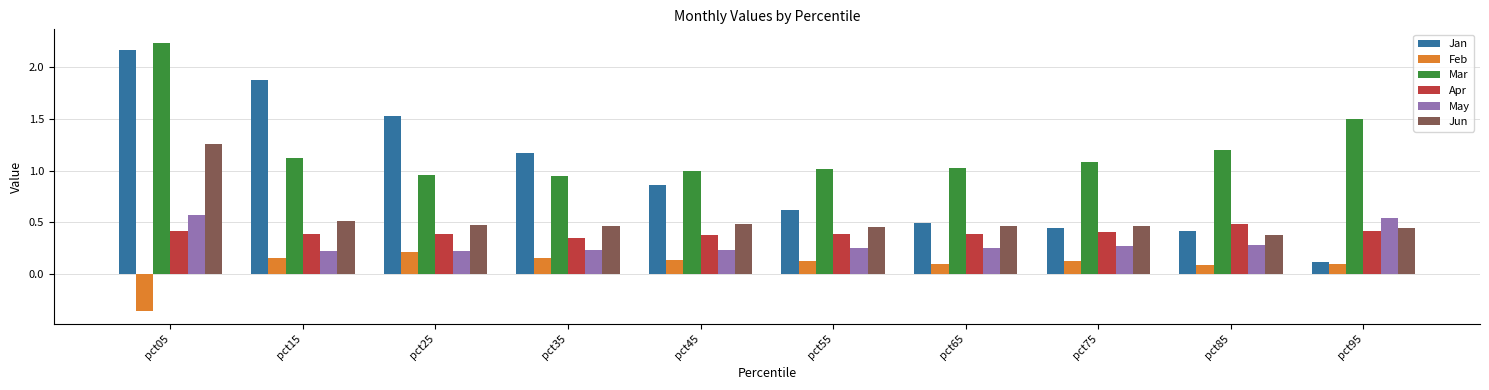

The value of Apr at pct15 is 0.6. True or false?

False